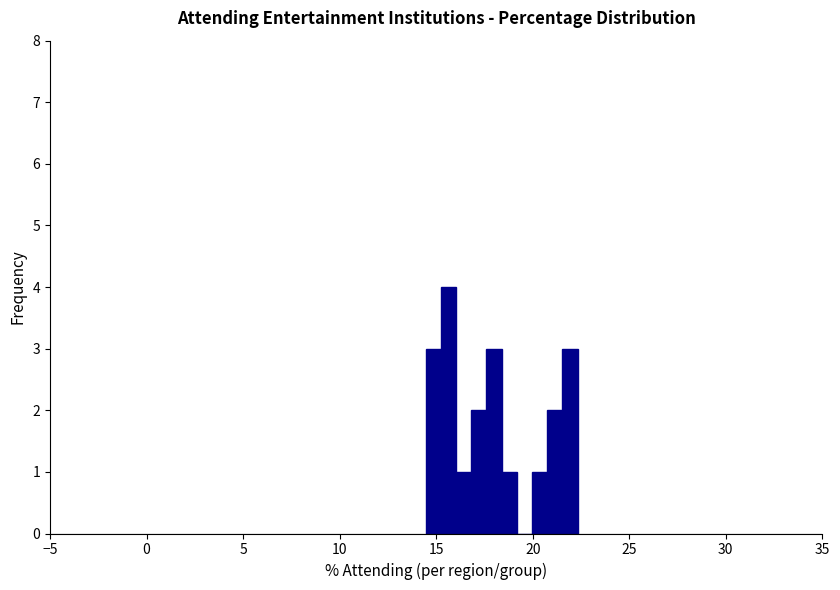

Read against the x-axis, roughly where is the centre of the tallest bar?

15.5